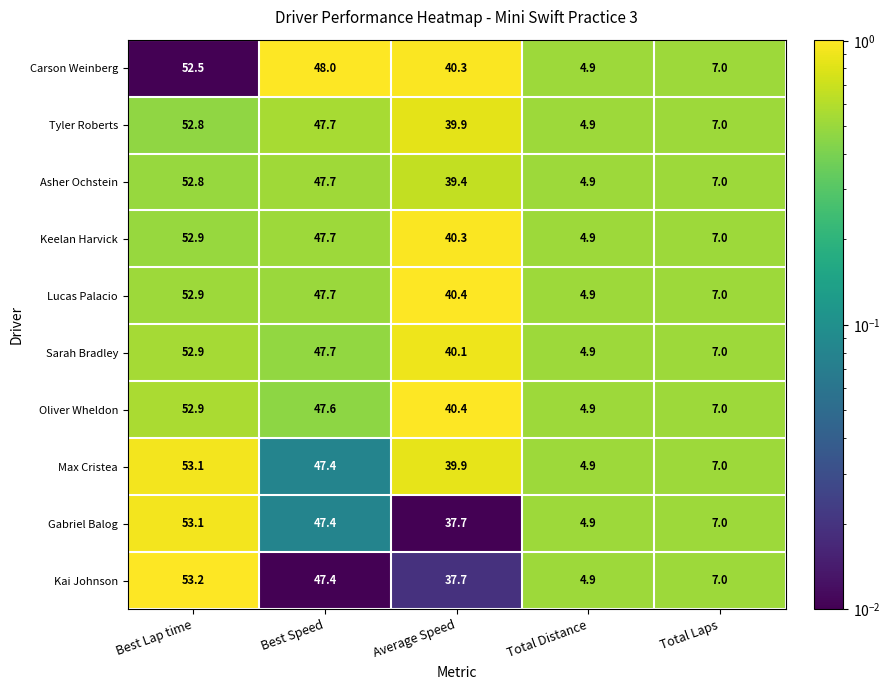

Is it true that Lucas Palacio equals 40.4 at Average Speed?

True